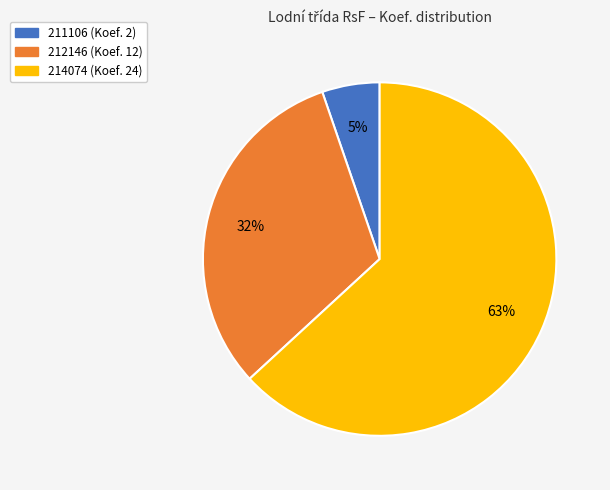

Does 214074 account for over 50% of the chart?

Yes